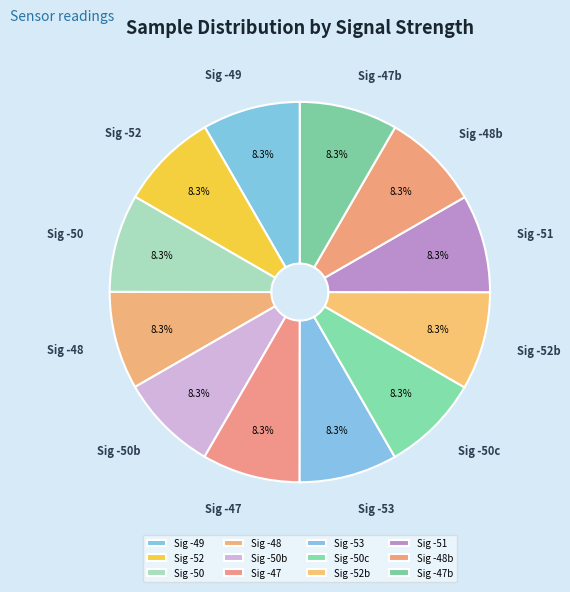

How many segments does this pie chart have?

12